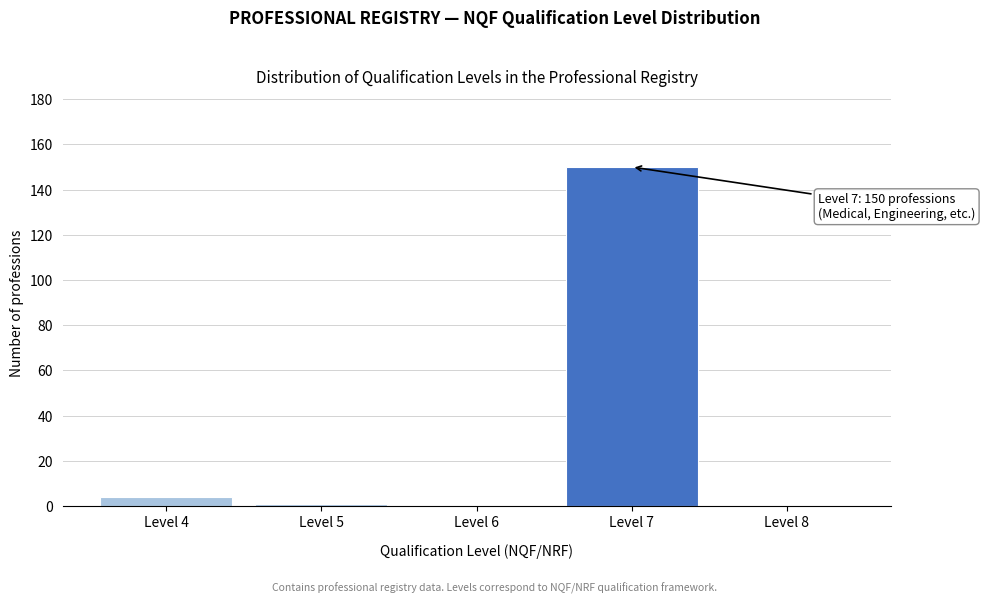

Reading left to right, extract all data points from this chart.

Level 4=4	Level 5=1	Level 6=0	Level 7=150	Level 8=0